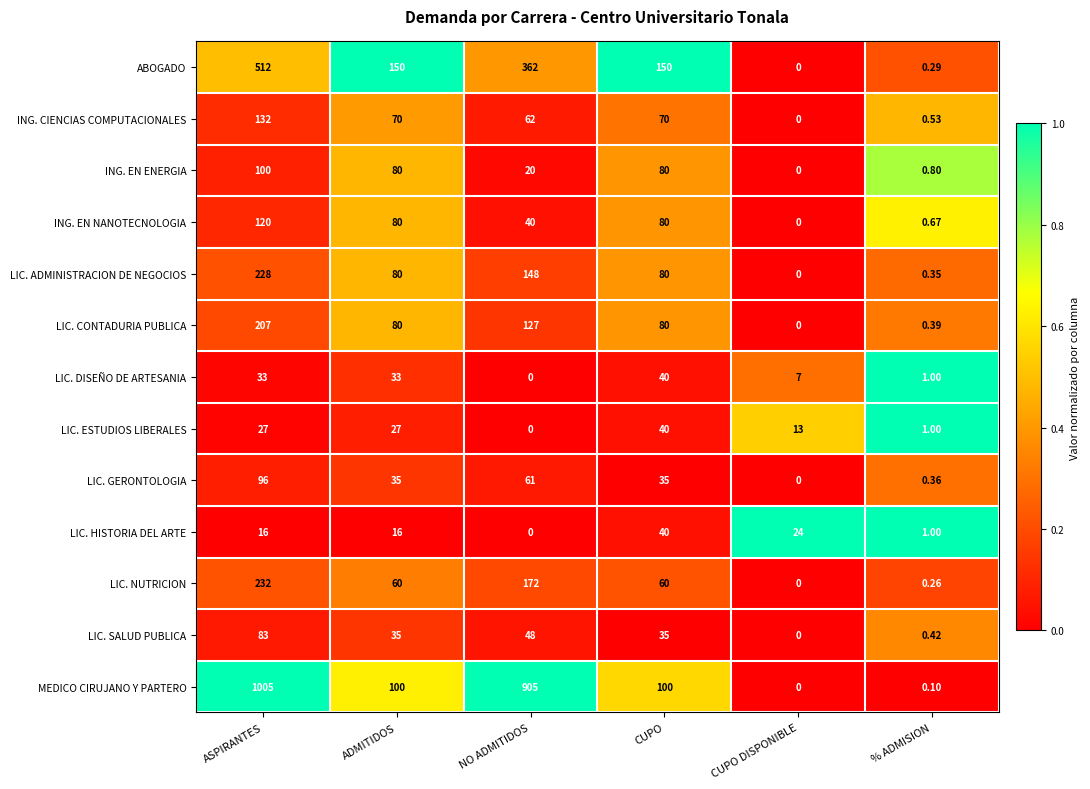

Count the number of data series in this chart.

13